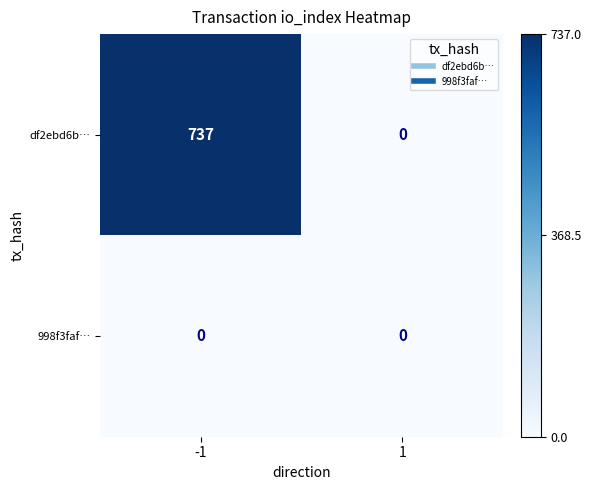

What is the difference between the highest and lowest values at -1?

737